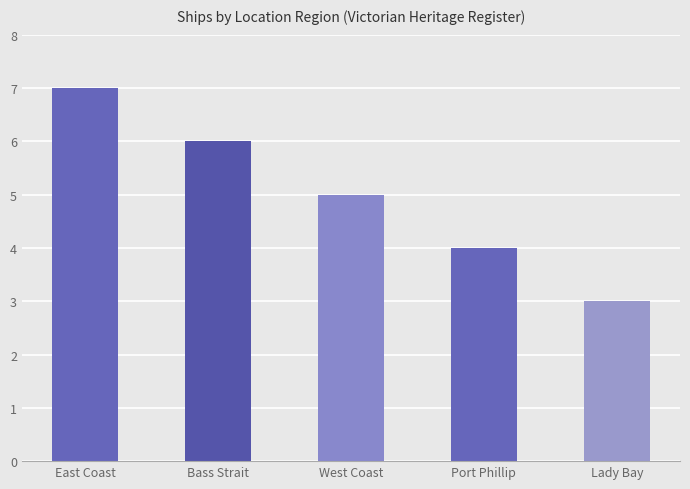

How many values are below 5?

2